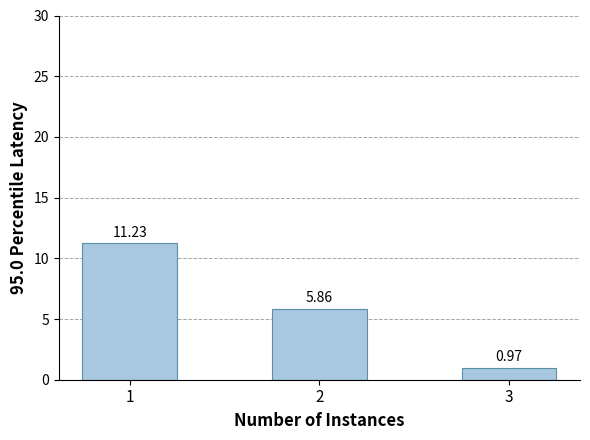

How many distinct data groups are displayed?

1